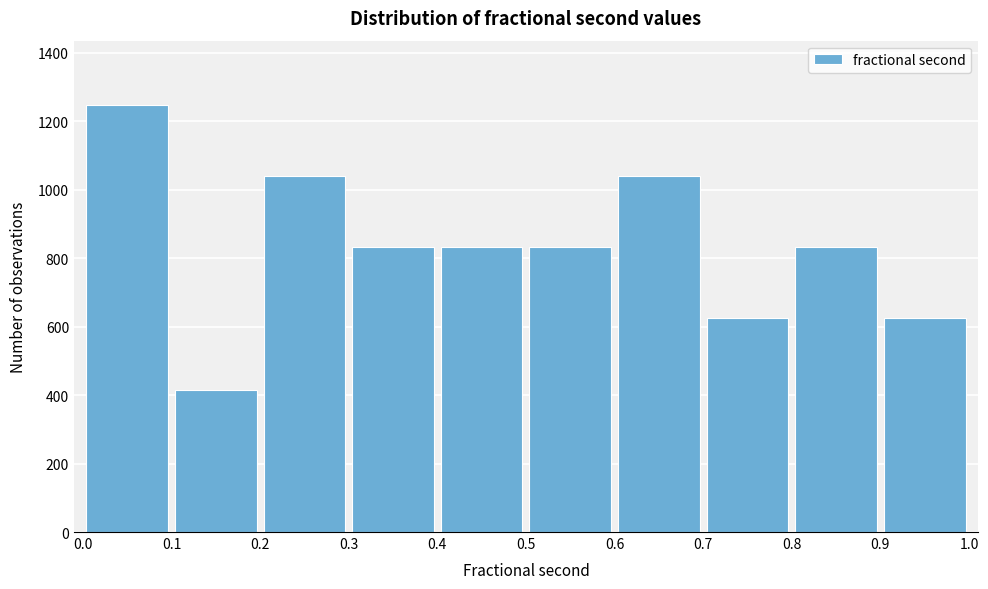

What is the height of the bar covering 0.8 to 0.9 on the x-axis? The values are not printed on the chart, so give them approximately, as read against the axis.

840